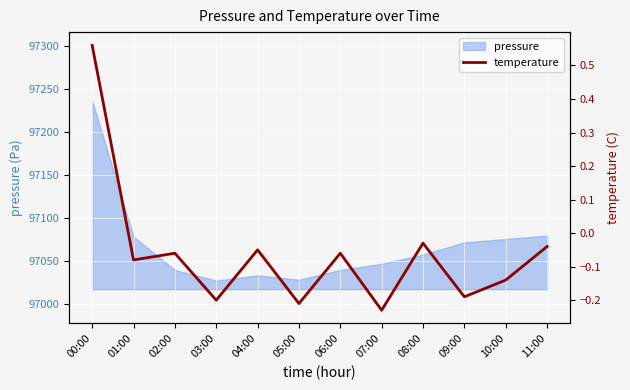

Reading right to left, transcribe all the data shown in this chart.

11:00=-0.0	10:00=-0.1	09:00=-0.2	08:00=-0.0	07:00=-0.2	06:00=-0.1	05:00=-0.2	04:00=-0.1	03:00=-0.2	02:00=-0.1	01:00=-0.1	00:00=0.6